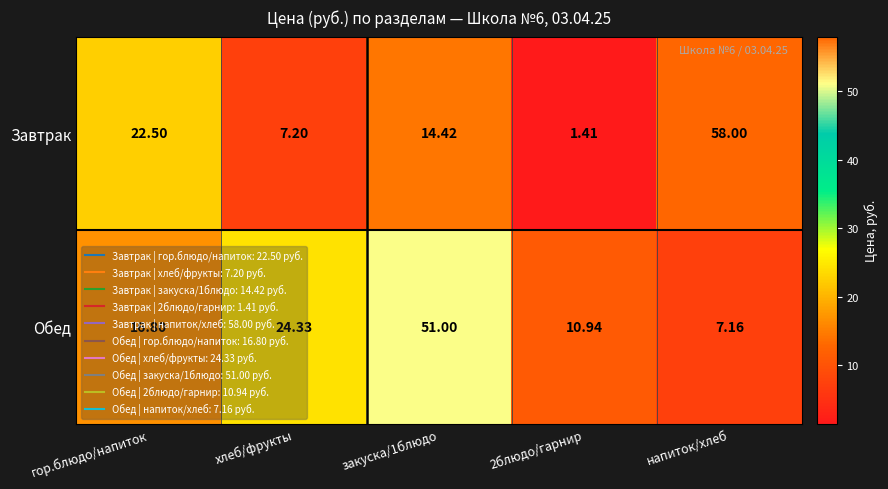

Which category has the highest value across all series?

напиток/хлеб